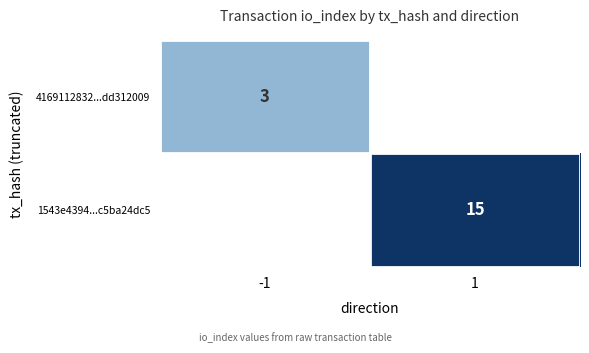

At how many categories does at least one series exceed 3?

1